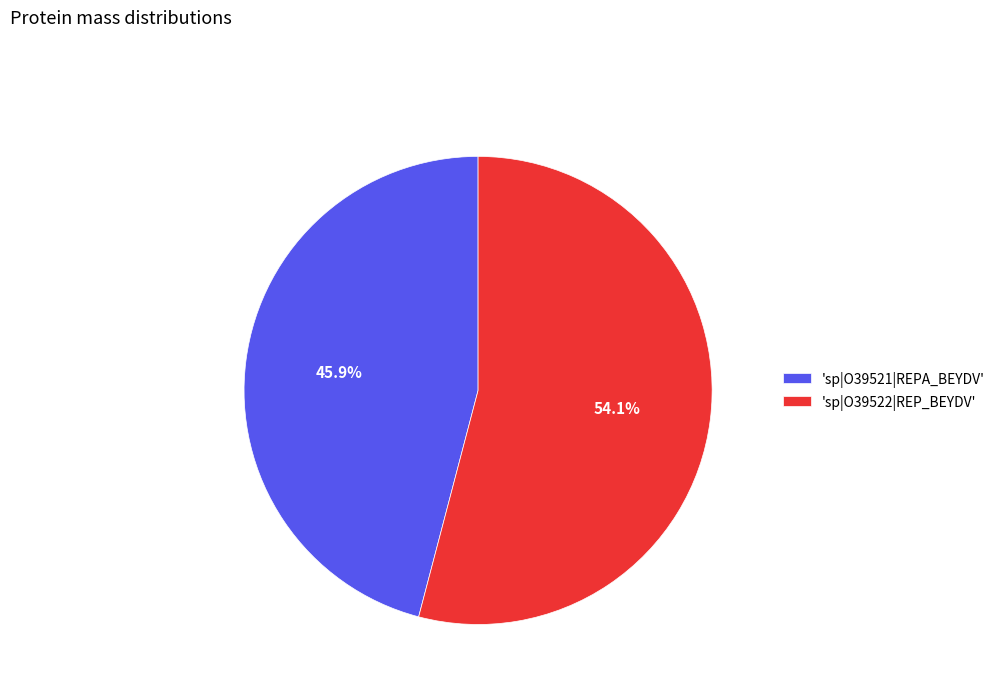

Rank the categories by value from highest to lowest.

'sp|O39522|REP_BEYDV', 'sp|O39521|REPA_BEYDV'